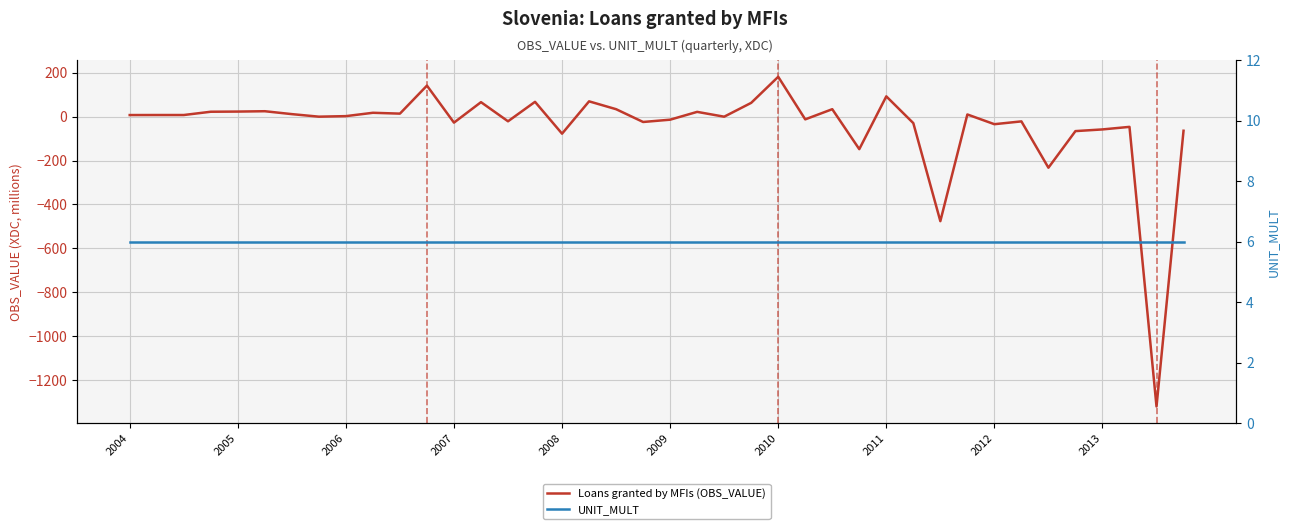

The value of UNIT_MULT at 2009 is 2.0. True or false?

False